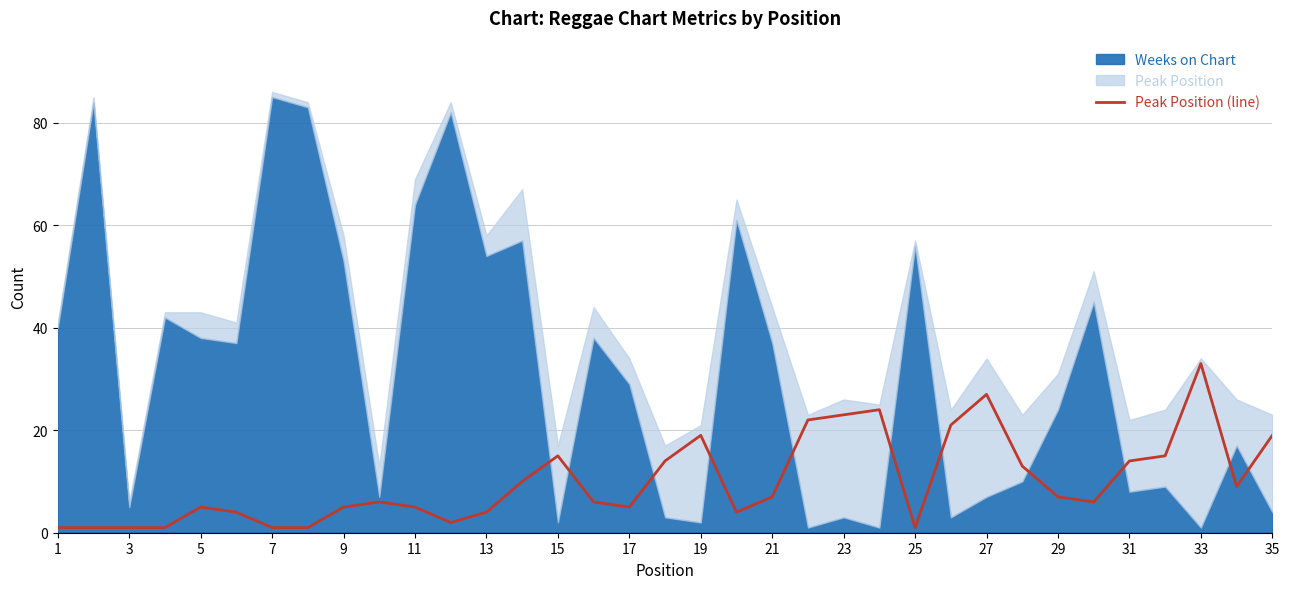

Reading right to left, list all the values displayed in this chart.

19	9	33	15	14	6	7	13	27	21	1	24	23	22	7	4	19	14	5	6	15	10	4	2	5	6	5	1	1	4	5	1	1	1	1